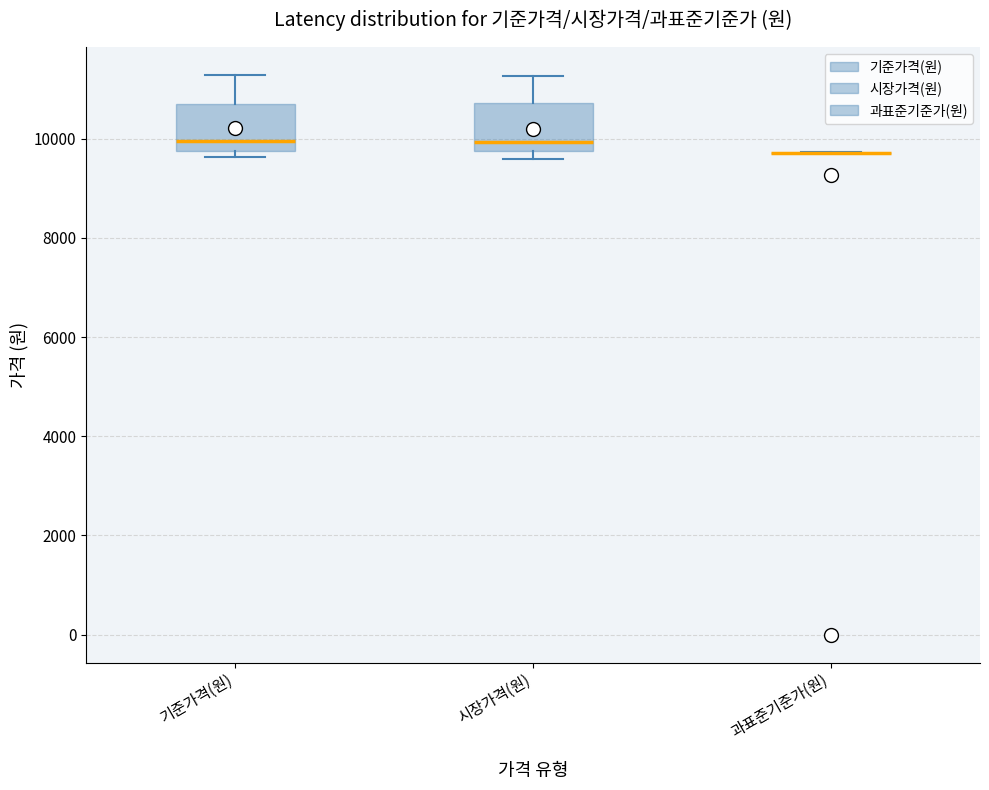

Reading left to right, read every box against the y-axis: the position of its median line, the range the box covers, and the ends of its whiskers. The values are not printed on the chart, so give them approximately, as read against the axis.

기준가격(원): median 10000, box 9800 to 10800, whiskers 9600 to 11200
시장가격(원): median 10000, box 9800 to 10800, whiskers 9600 to 11200
과표준기준가(원): box collapsed to a line at 9800, whiskers 9800 to 9800